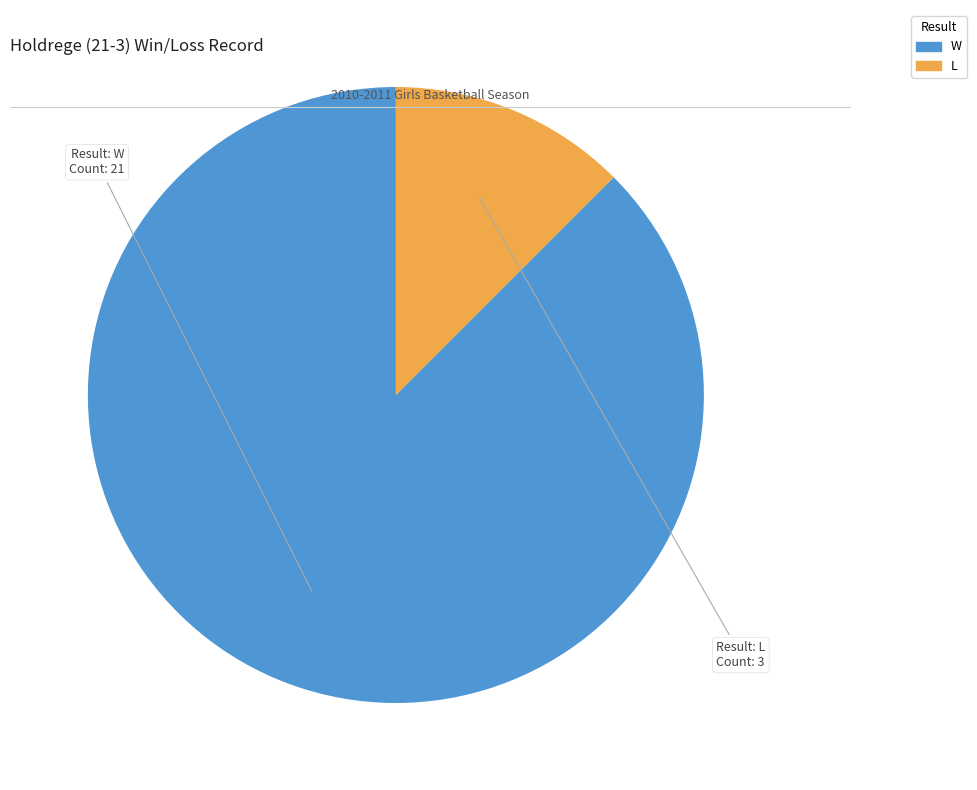

What is the ratio of the value at W to the value at L?

7.0